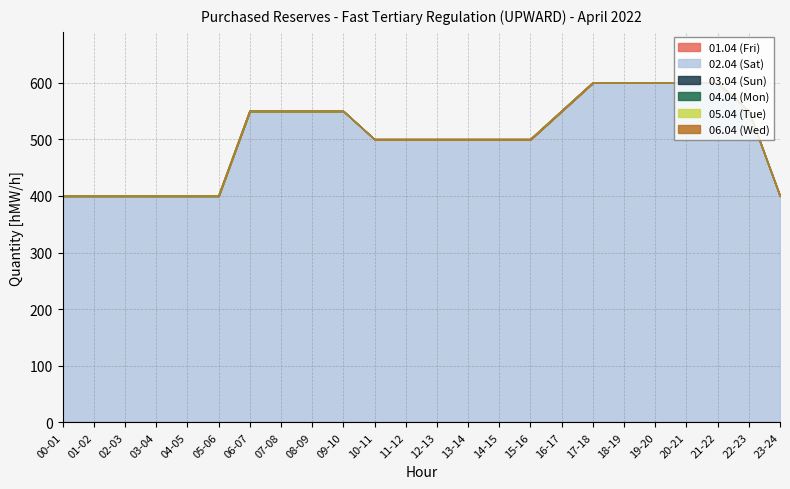

Which has a higher value, 11-12 or 03-04?

11-12